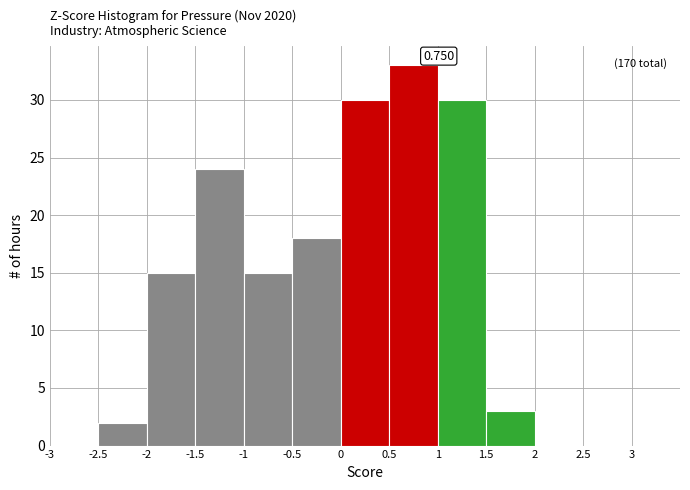

Which range on the x-axis has the tallest bar?

0.5 to 1.0